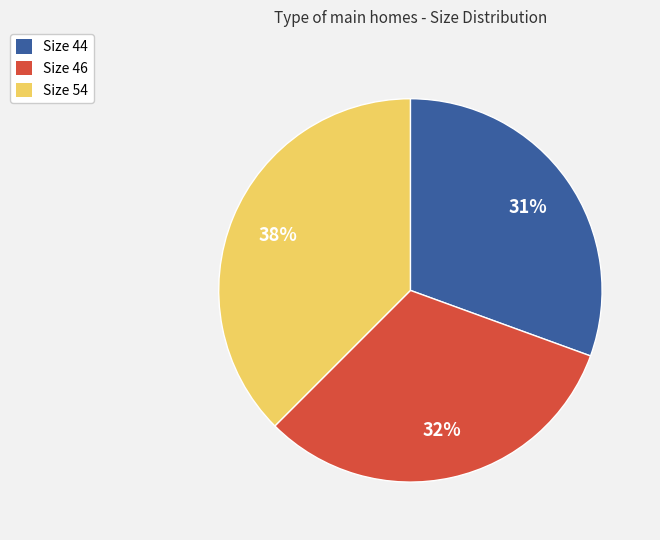

To the nearest percent, what percentage of the pie is Size 46?

32%